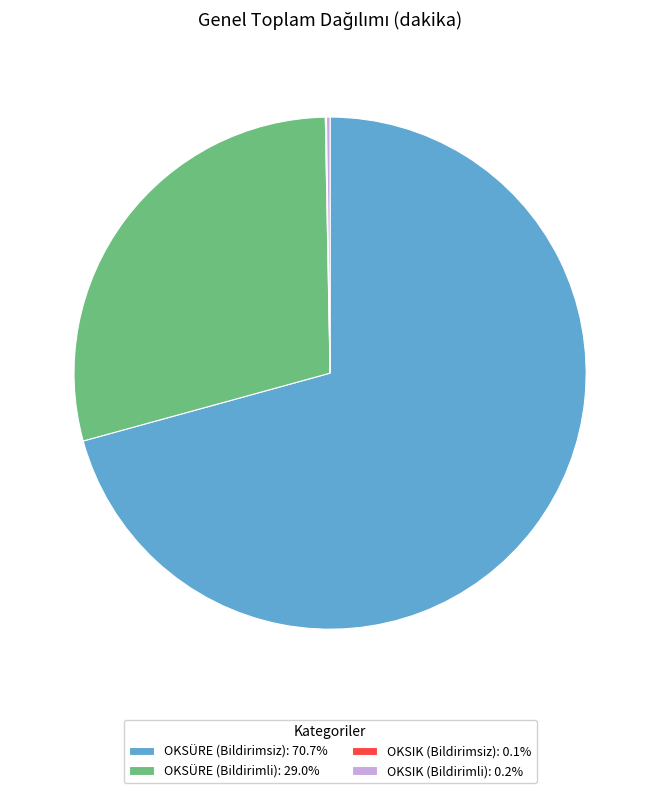

Is there any slice that represents more than half of the pie?

Yes